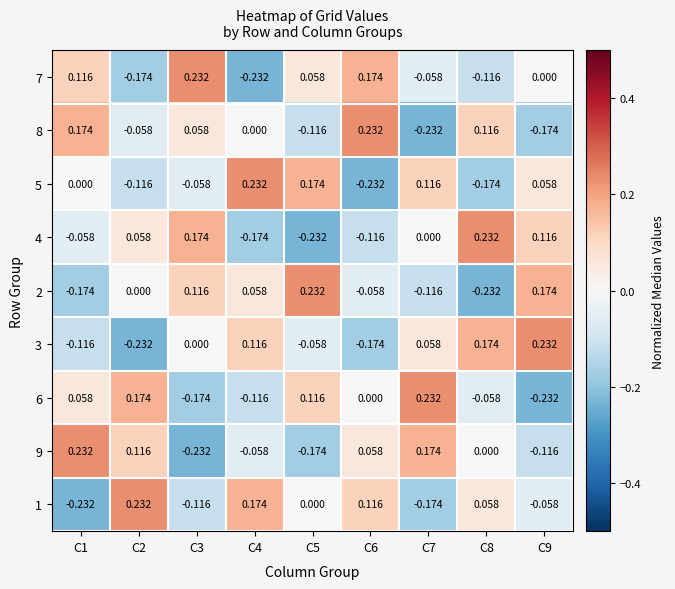

Reading right to left, transcribe all the data shown in this chart.

7: C9=0.0	C8=-0.1	C7=-0.1	C6=0.2	C5=0.1	C4=-0.2	C3=0.2	C2=-0.2	C1=0.1
8: C9=-0.2	C8=0.1	C7=-0.2	C6=0.2	C5=-0.1	C4=0.0	C3=0.1	C2=-0.1	C1=0.2
5: C9=0.1	C8=-0.2	C7=0.1	C6=-0.2	C5=0.2	C4=0.2	C3=-0.1	C2=-0.1	C1=0.0
4: C9=0.1	C8=0.2	C7=0.0	C6=-0.1	C5=-0.2	C4=-0.2	C3=0.2	C2=0.1	C1=-0.1
2: C9=0.2	C8=-0.2	C7=-0.1	C6=-0.1	C5=0.2	C4=0.1	C3=0.1	C2=0.0	C1=-0.2
3: C9=0.2	C8=0.2	C7=0.1	C6=-0.2	C5=-0.1	C4=0.1	C3=0.0	C2=-0.2	C1=-0.1
6: C9=-0.2	C8=-0.1	C7=0.2	C6=0.0	C5=0.1	C4=-0.1	C3=-0.2	C2=0.2	C1=0.1
9: C9=-0.1	C8=0.0	C7=0.2	C6=0.1	C5=-0.2	C4=-0.1	C3=-0.2	C2=0.1	C1=0.2
1: C9=-0.1	C8=0.1	C7=-0.2	C6=0.1	C5=0.0	C4=0.2	C3=-0.1	C2=0.2	C1=-0.2